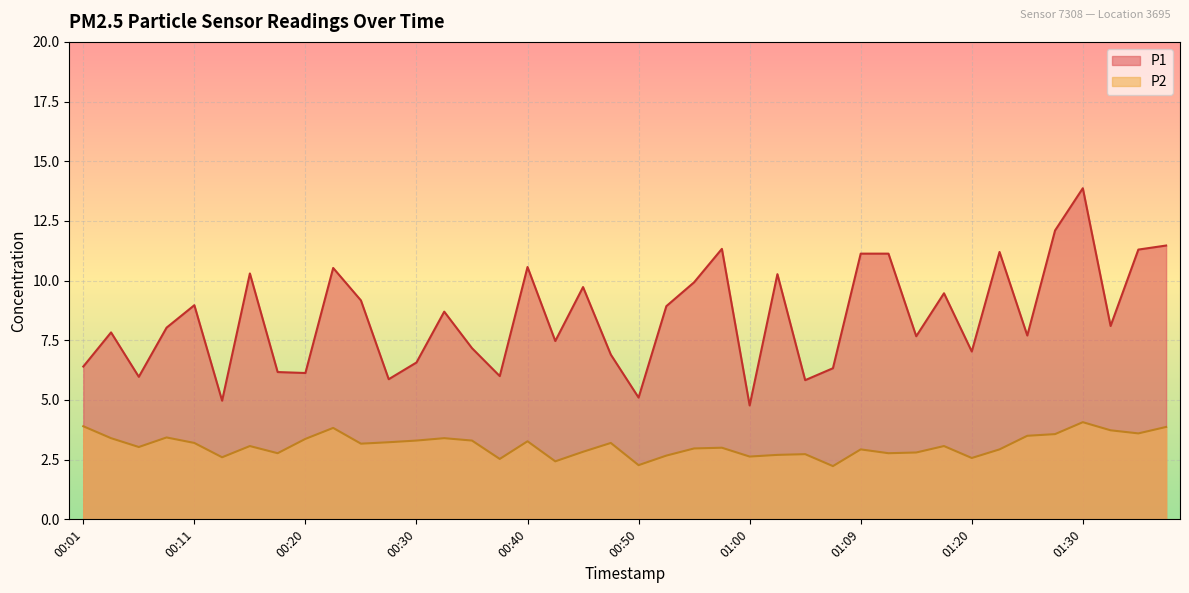

What are all the series names shown in the legend?

P1, P2